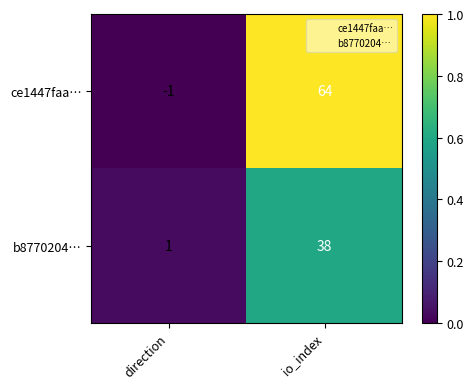

Which series has the largest range (max minus min)?

ce1447faa…